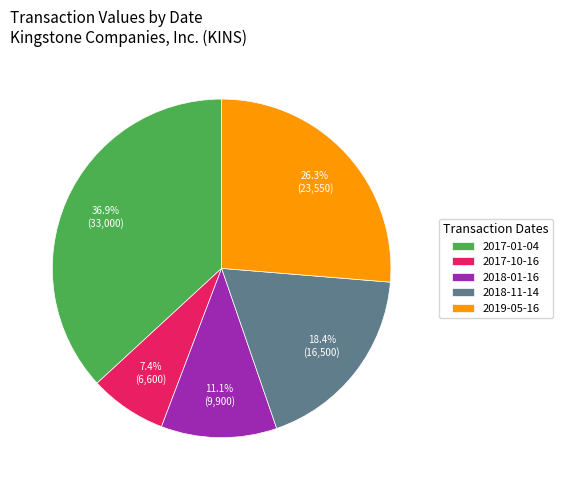

Rank the categories by value from highest to lowest.

2017-01-04, 2019-05-16, 2018-11-14, 2018-01-16, 2017-10-16